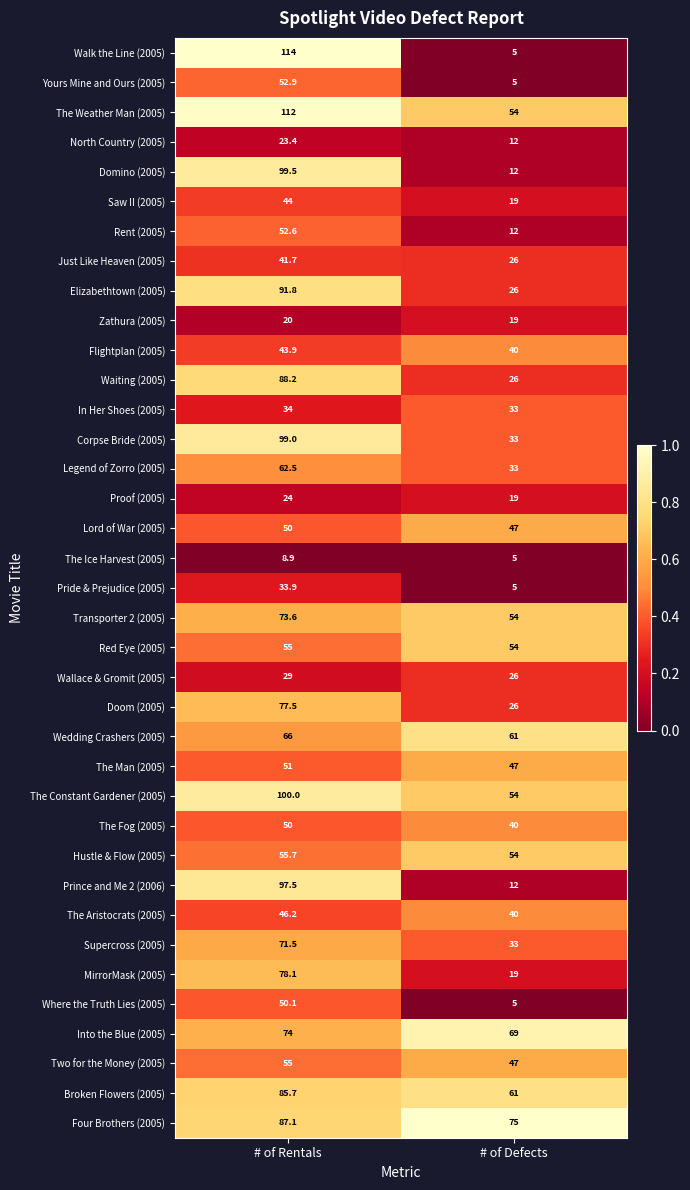

Which series has the largest range (max minus min)?

Walk the Line (2005)